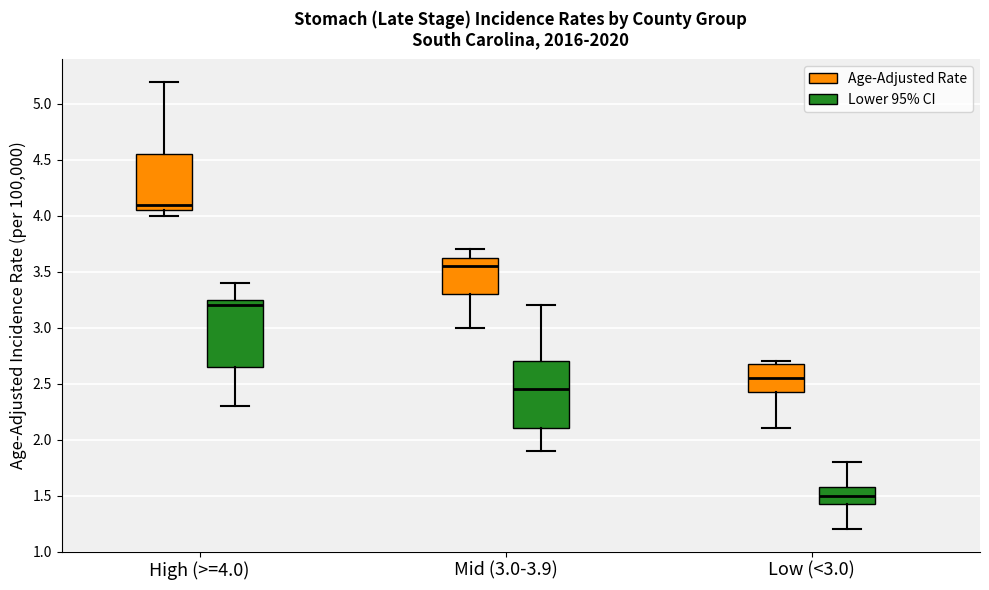

Reading left to right, read every box against the y-axis: the position of its median line, the range the box covers, and the ends of its whiskers. The values are not printed on the chart, so give them approximately, as read against the axis.

High (>=4.0) (Age-Adjusted Rate): median 4.10, box 4.05 to 4.55, whiskers 4.00 to 5.20
High (>=4.0) (Lower 95% CI): median 3.20, box 2.65 to 3.25, whiskers 2.30 to 3.40
Mid (3.0-3.9) (Age-Adjusted Rate): median 3.55, box 3.30 to 3.65, whiskers 3.00 to 3.70
Mid (3.0-3.9) (Lower 95% CI): median 2.45, box 2.10 to 2.70, whiskers 1.90 to 3.20
Low (<3.0) (Age-Adjusted Rate): median 2.55, box 2.45 to 2.70, whiskers 2.10 to 2.70 (just above the box's upper edge)
Low (<3.0) (Lower 95% CI): median 1.50, box 1.45 to 1.60, whiskers 1.20 to 1.80